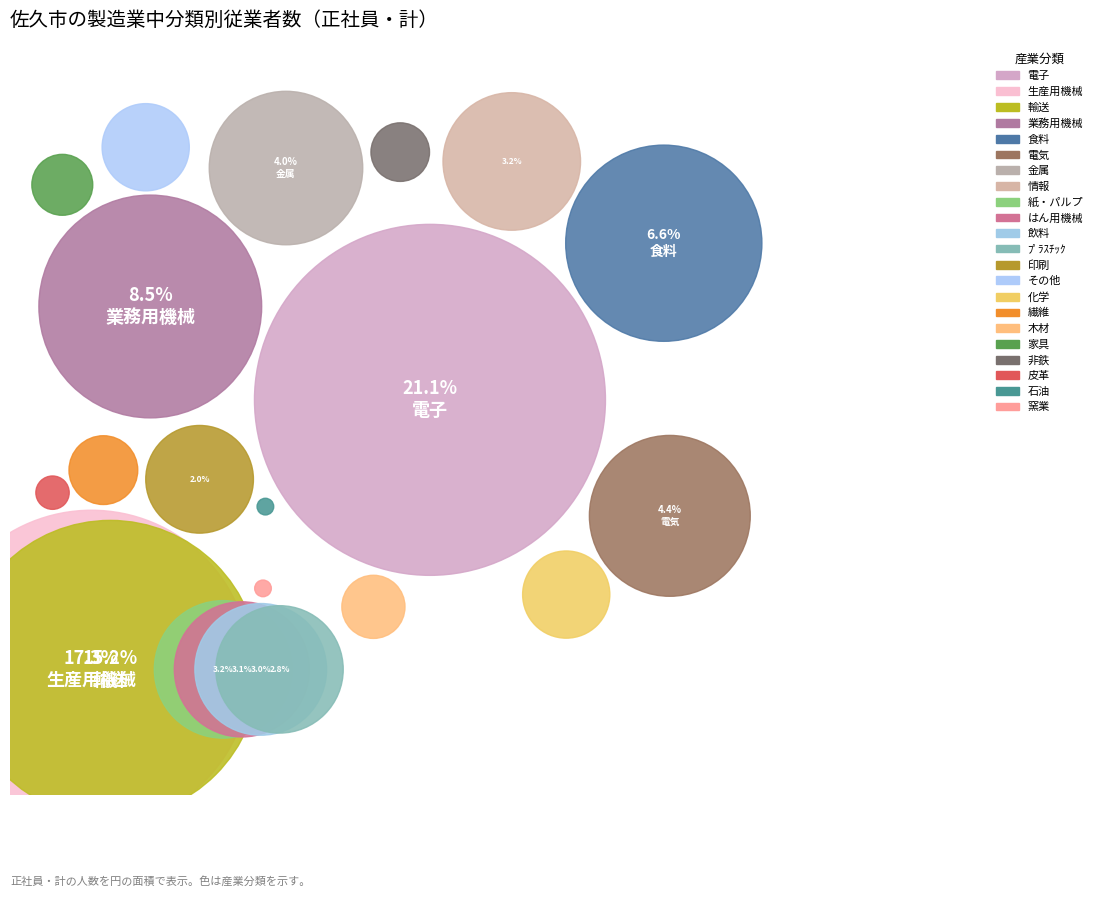

Is there a majority slice in this chart?

No